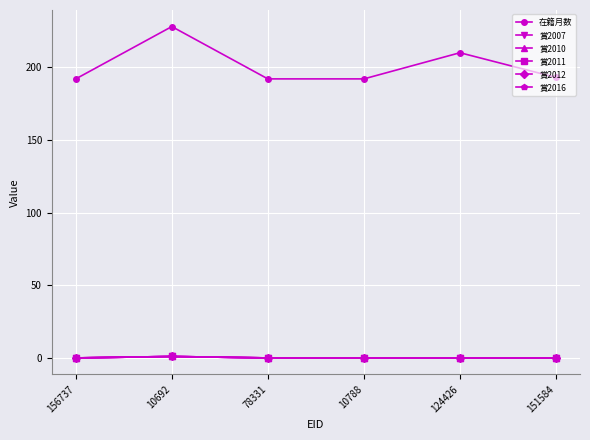

Is this an area chart (filled region under the line)?

No